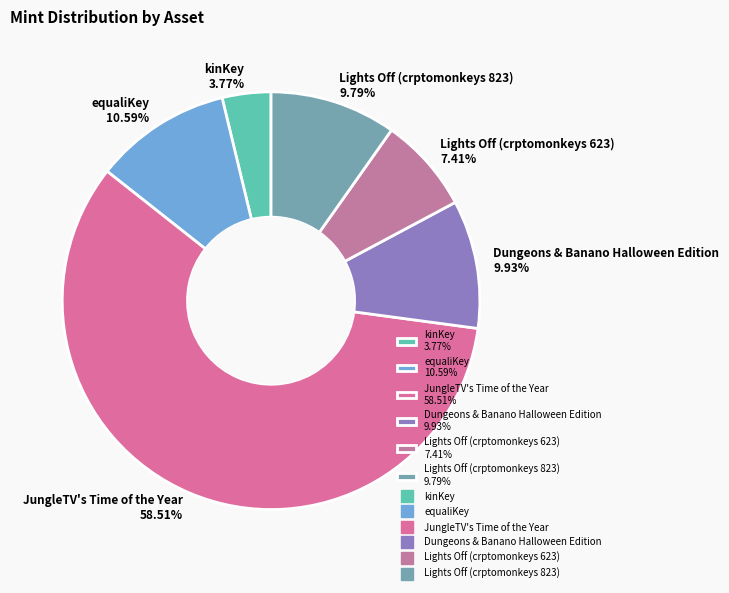

What is the ratio of the value at Dungeons & Banano Halloween Edition to the value at kinKey?

2.6